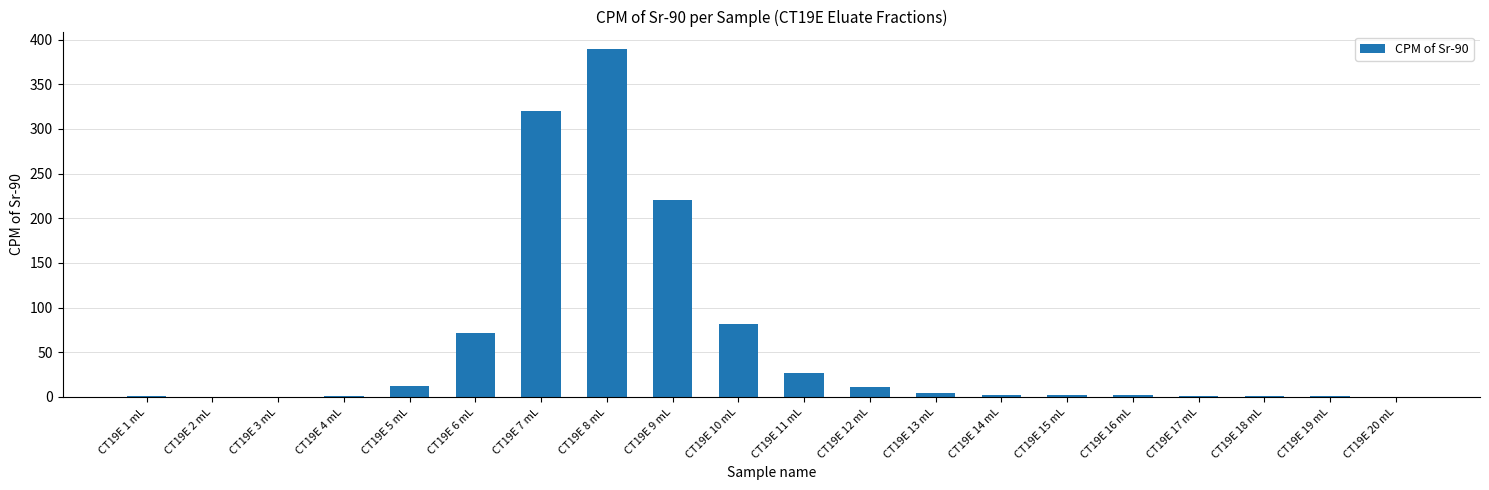

Is it true that the value at CT19E 8 mL is 389.6?

True